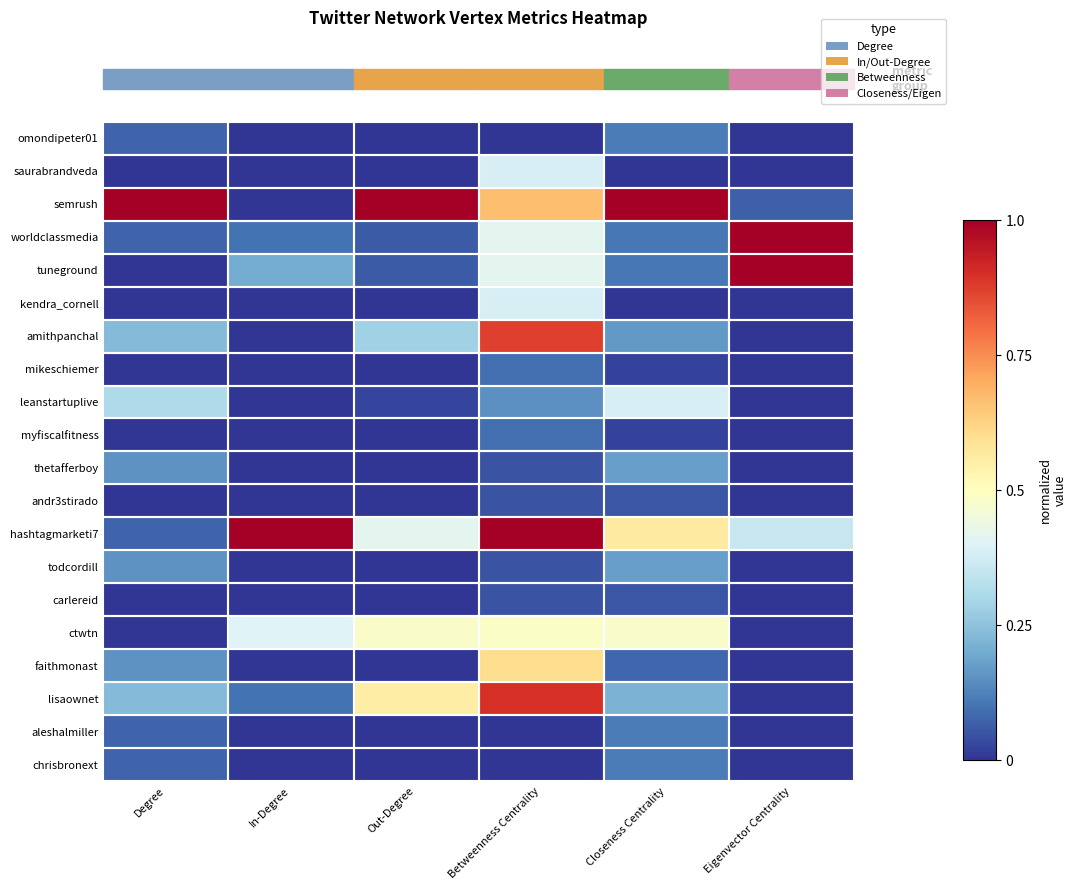

Which has a higher value, Degree or In-Degree?

Degree